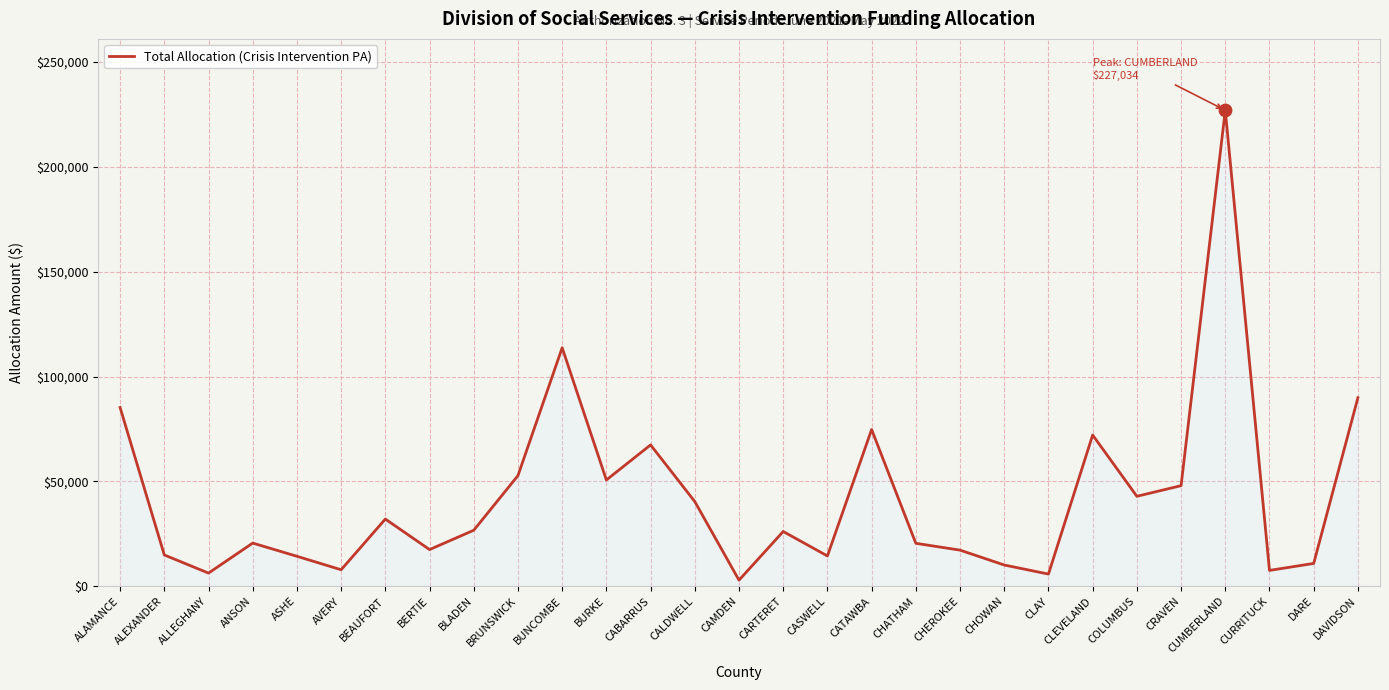

What is the change in value from BLADEN to CHOWAN?

-16582